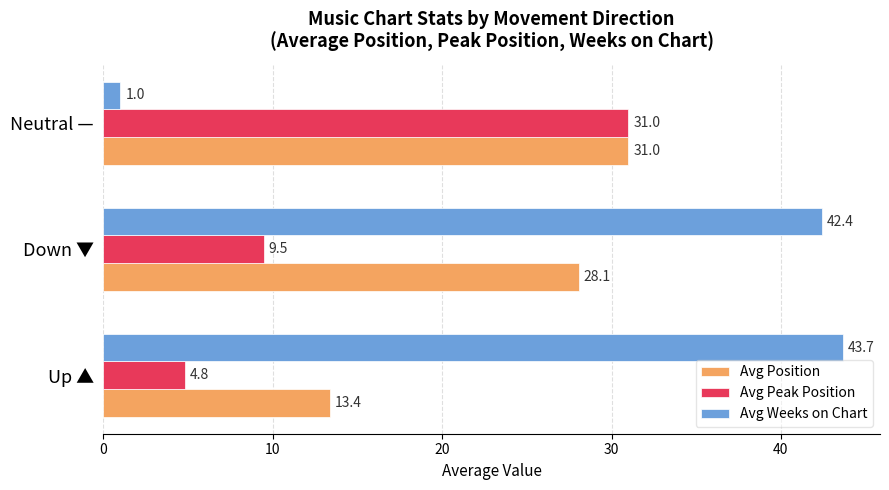

Which series has the largest range (max minus min)?

Avg Weeks on Chart